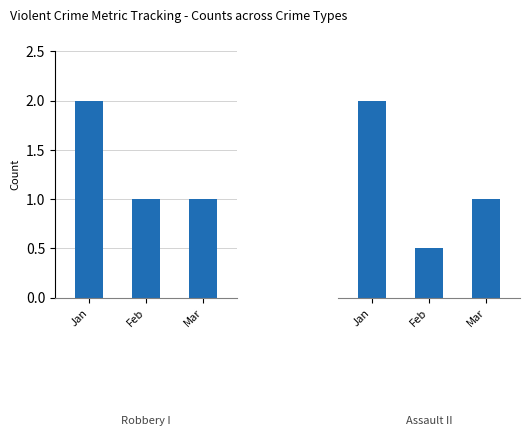

What is the total value across all series at Feb?

2